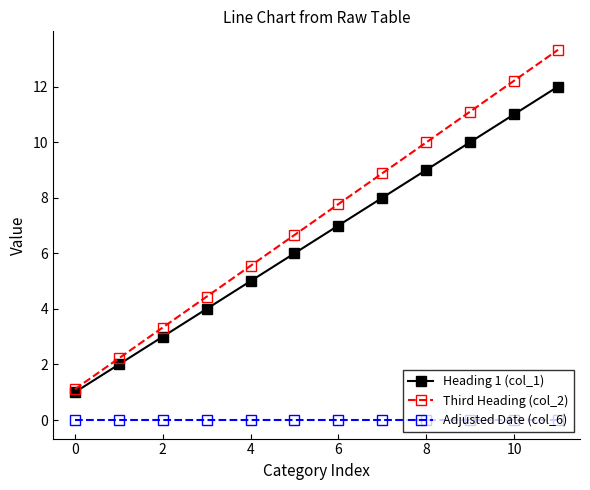

What is the highest value of the Third Heading (col_2) series?

13.3